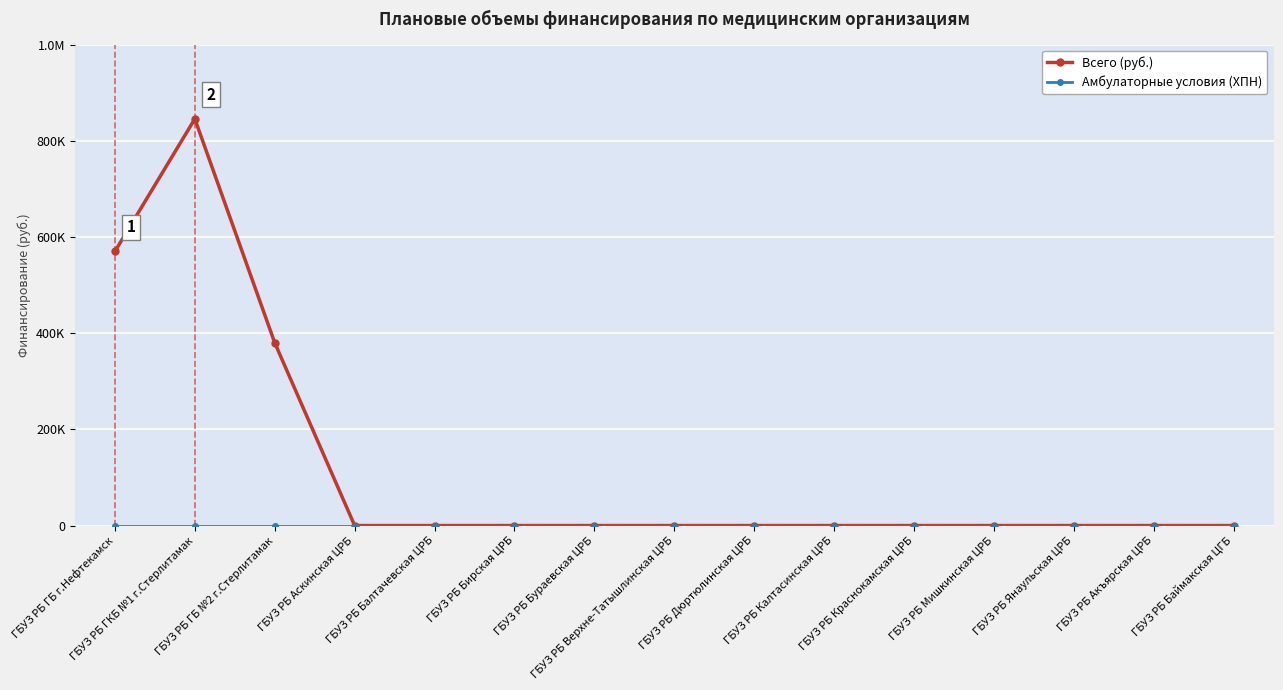

Is this an area chart (filled region under the line)?

No